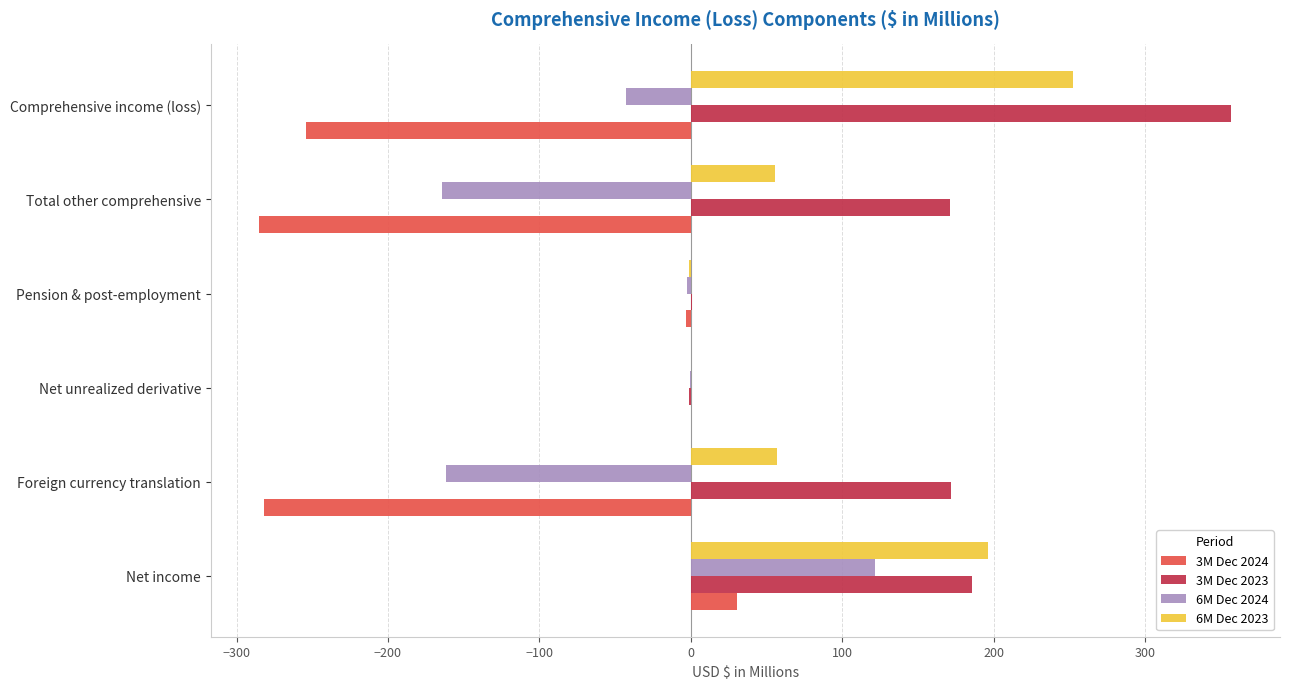

The value of 3M Dec 2024 at Total other comprehensive is -284.9. True or false?

True